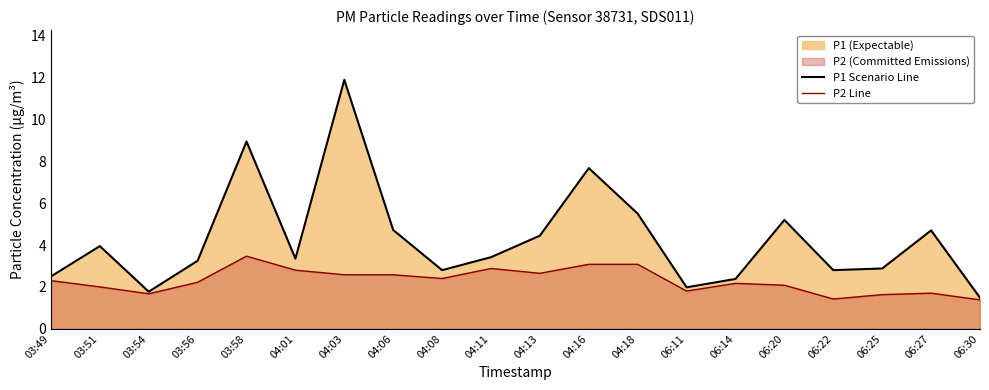

Which series has the largest total across all categories?

P1 Scenario Line